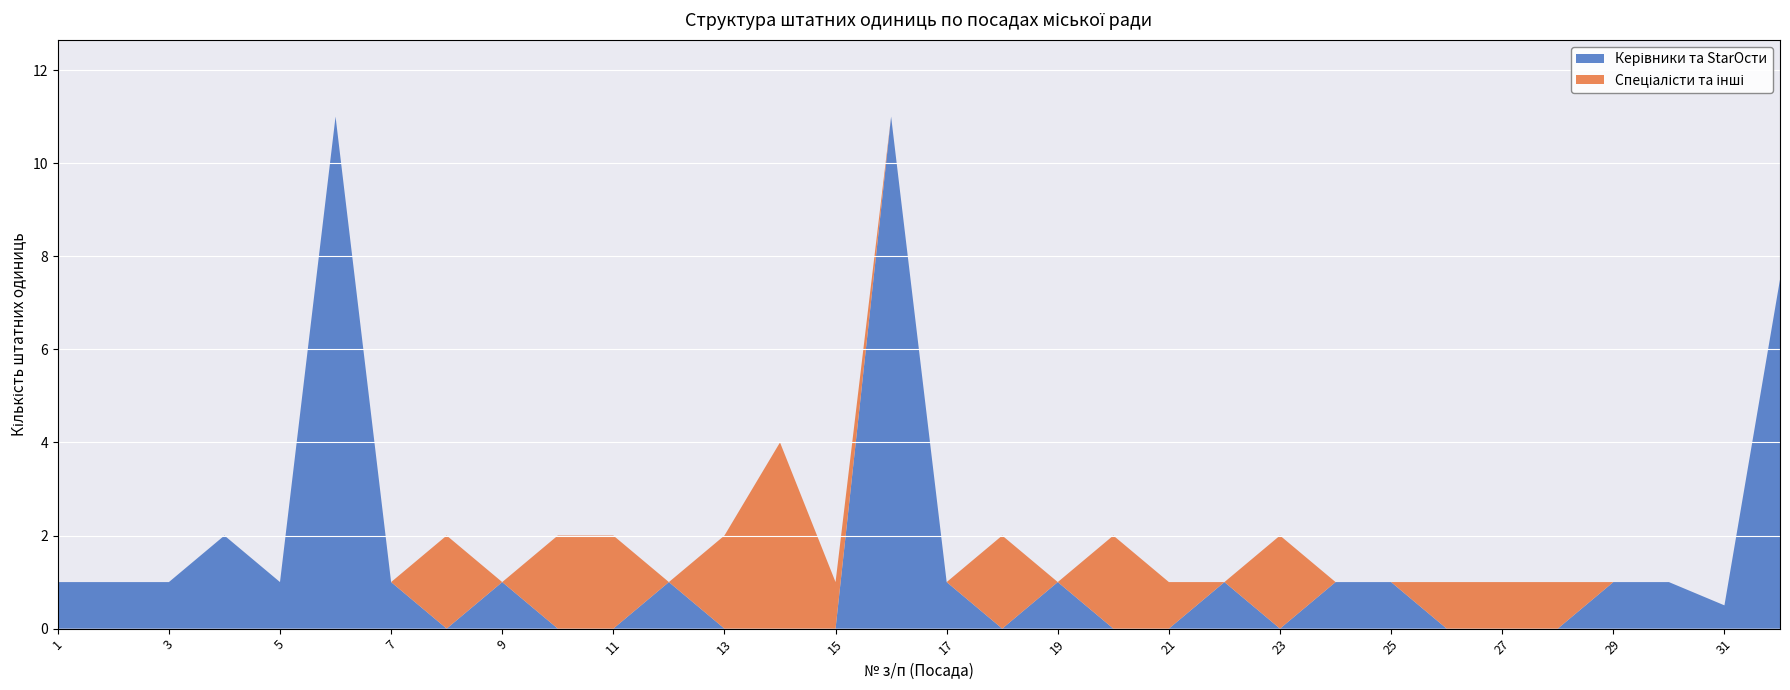

Reading left to right, what are all the values shown in this chart?

1.0	1.0	1.0	2.0	1.0	11.0	1.0	2.0	1.0	2.0	2.0	1.0	2.0	4.0	1.0	11.0	1.0	2.0	1.0	2.0	1.0	1.0	2.0	1.0	1.0	1.0	1.0	1.0	1.0	1.0	0.5	7.5